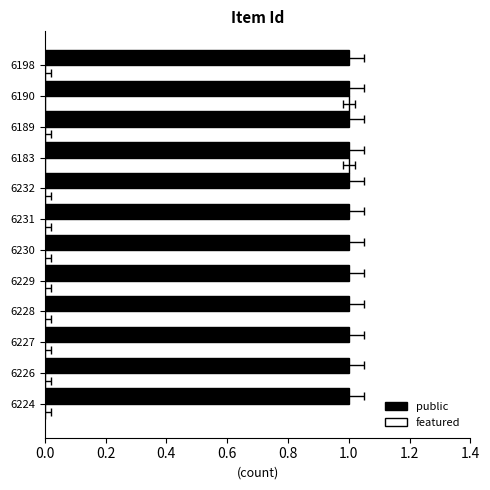

What is the maximum value for featured?

1.0